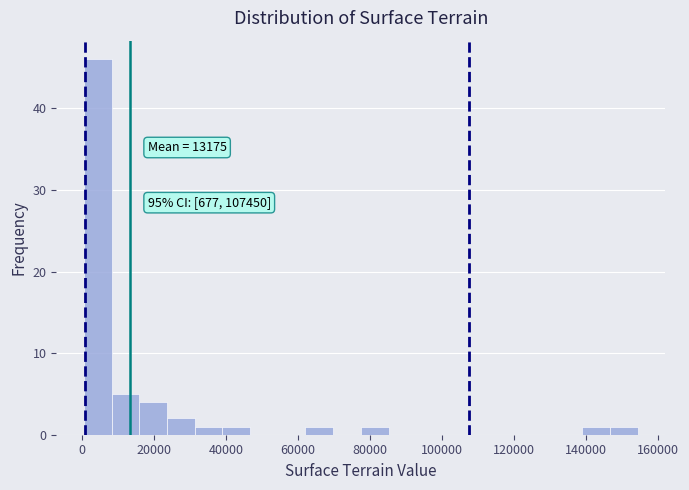

Read against the x-axis, roughly where is the centre of the tallest bar?

4000